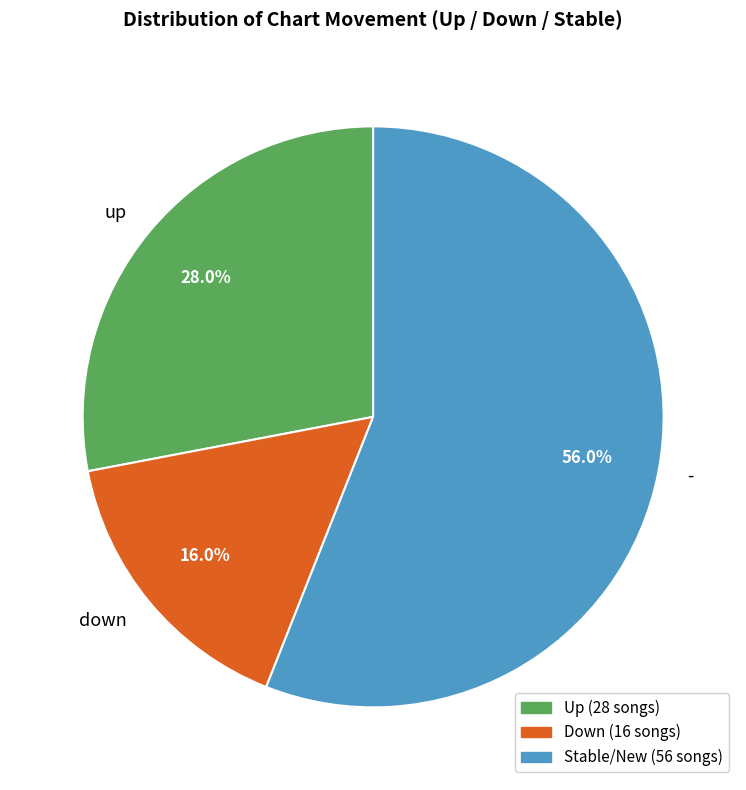

To the nearest percent, what percentage of the pie is up?

28%